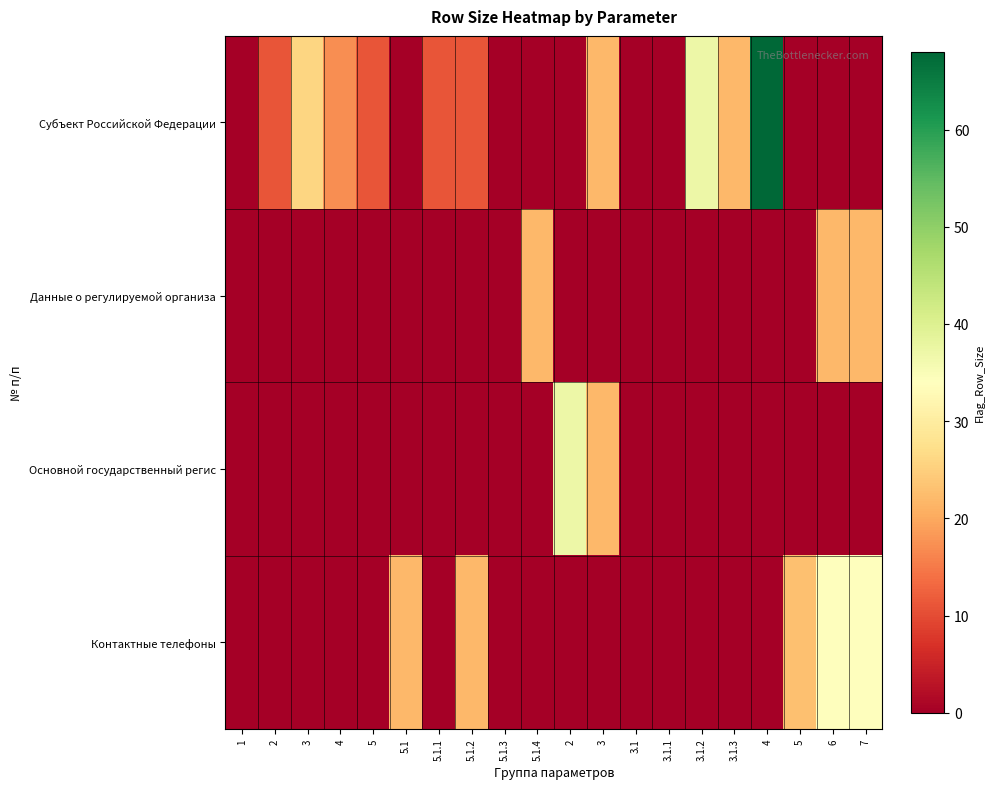

Reading right to left, transcribe all the data shown in this chart.

Субъект Российской Федерации: 7=0	6=0	5=0	4=68	3.1.3=22	3.1.2=37	3.1.1=0	3.1=0	3=22	2=0	5.1.4=0	5.1.3=0	5.1.2=11	5.1.1=11	5.1=0	5=11	4=17	3=26	2=11	1=0
Данные о регулируемой организа: 7=22	6=22	5=0	4=0	3.1.3=0	3.1.2=0	3.1.1=0	3.1=0	3=0	2=0	5.1.4=22	5.1.3=0	5.1.2=0	5.1.1=0	5.1=0	5=0	4=0	3=0	2=0	1=0
Основной государственный регис: 7=0	6=0	5=0	4=0	3.1.3=0	3.1.2=0	3.1.1=0	3.1=0	3=22	2=37	5.1.4=0	5.1.3=0	5.1.2=0	5.1.1=0	5.1=0	5=0	4=0	3=0	2=0	1=0
Контактные телефоны: 7=34	6=34	5=23	4=0	3.1.3=0	3.1.2=0	3.1.1=0	3.1=0	3=0	2=0	5.1.4=0	5.1.3=0	5.1.2=22	5.1.1=0	5.1=22	5=0	4=0	3=0	2=0	1=0